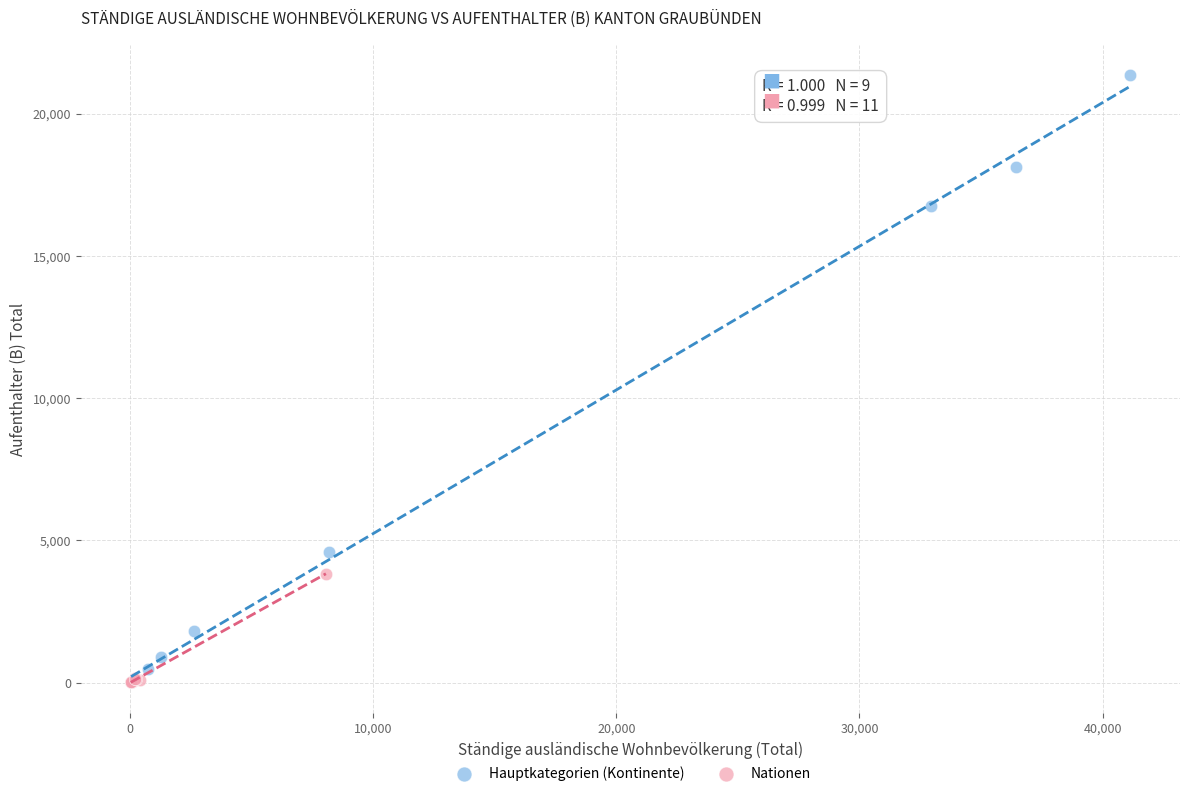

Which series has the widest spread of Y values?

Hauptkategorien (Kontinente)